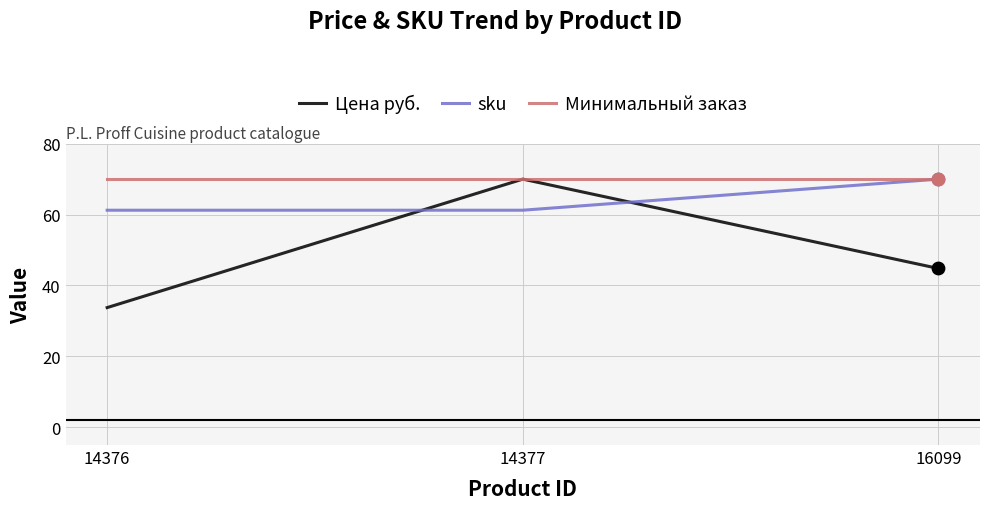

Which series has the widest spread of values?

Цена руб.